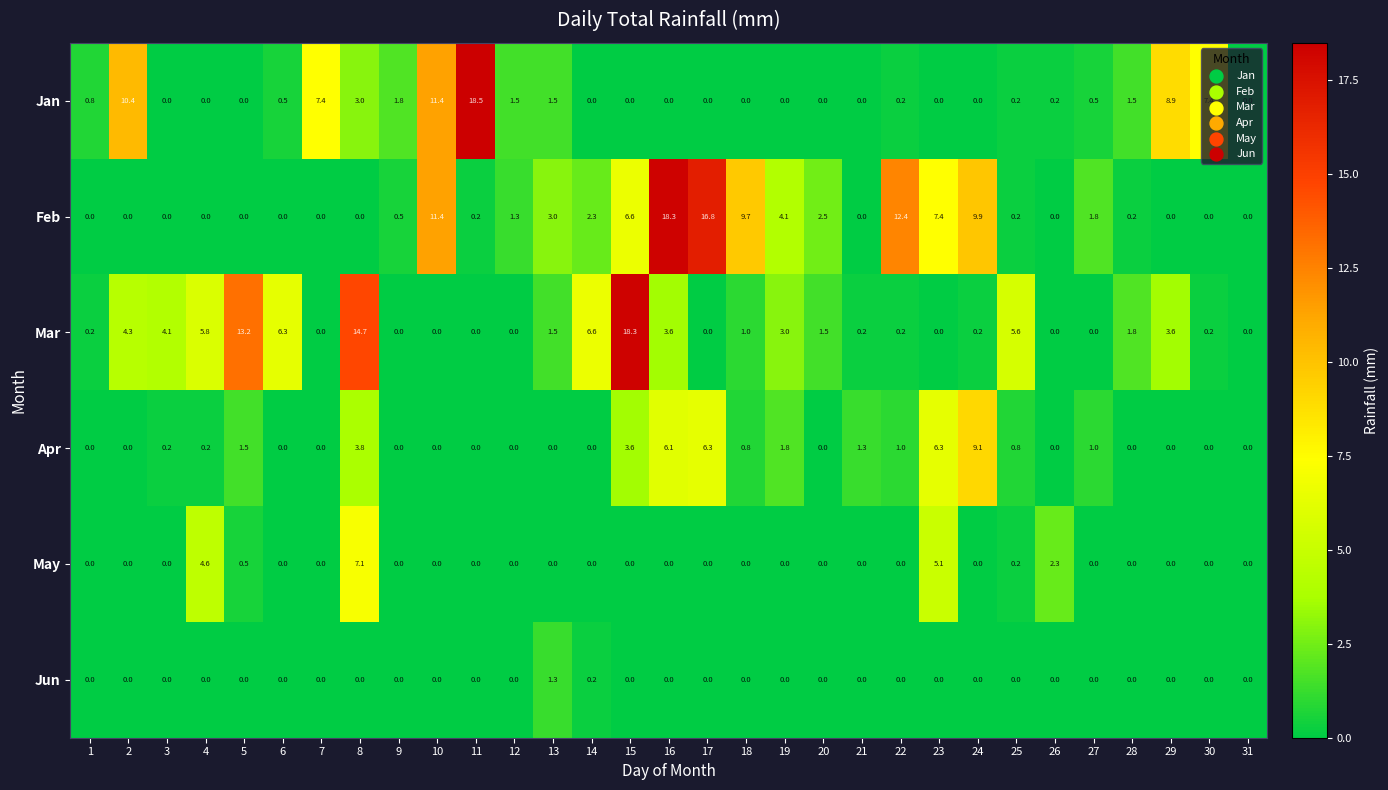

The value of Mar at 21 is 0.2. True or false?

True